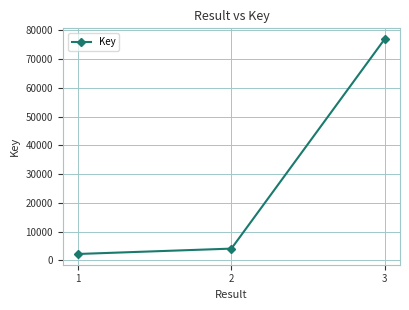

Between 2 and 1, which is larger?

2